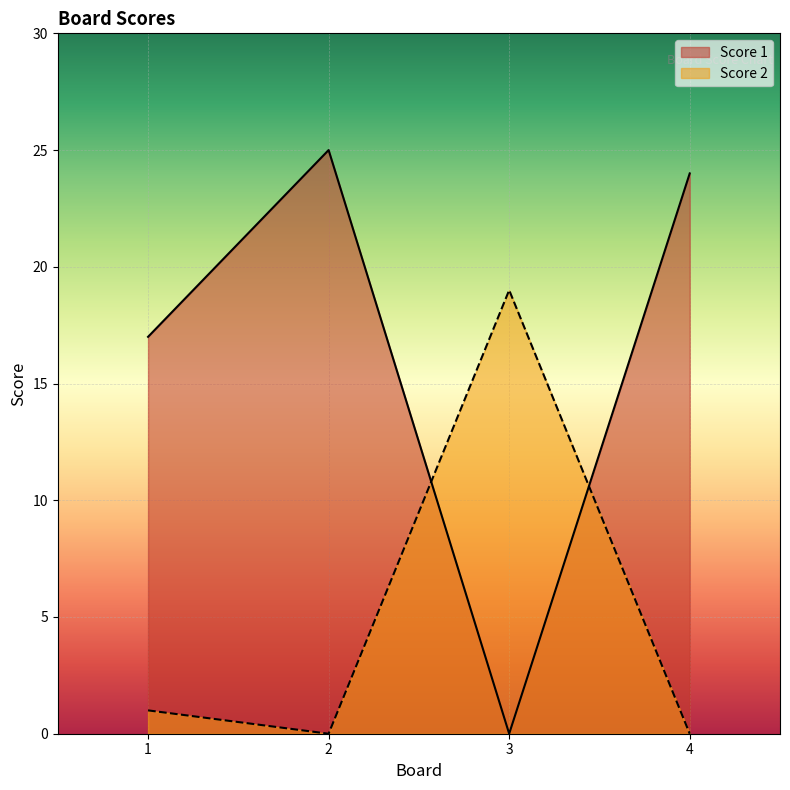

True or false: Score 1 has a value of -17 at 3.

False